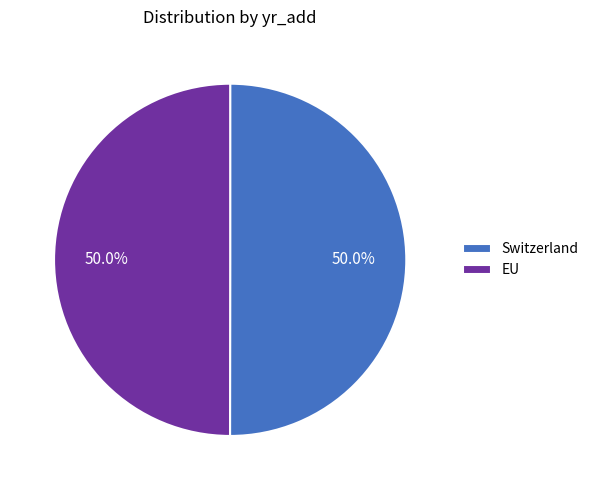

Approximately how many times larger is the value at Switzerland compared to EU?

1.0